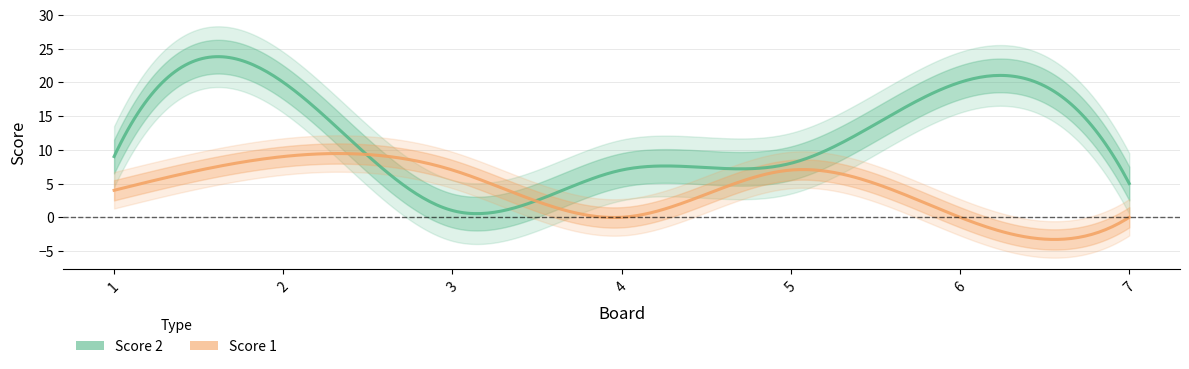

Rank the categories by Score 2 value from highest to lowest.

2, 6, 1, 5, 4, 7, 3